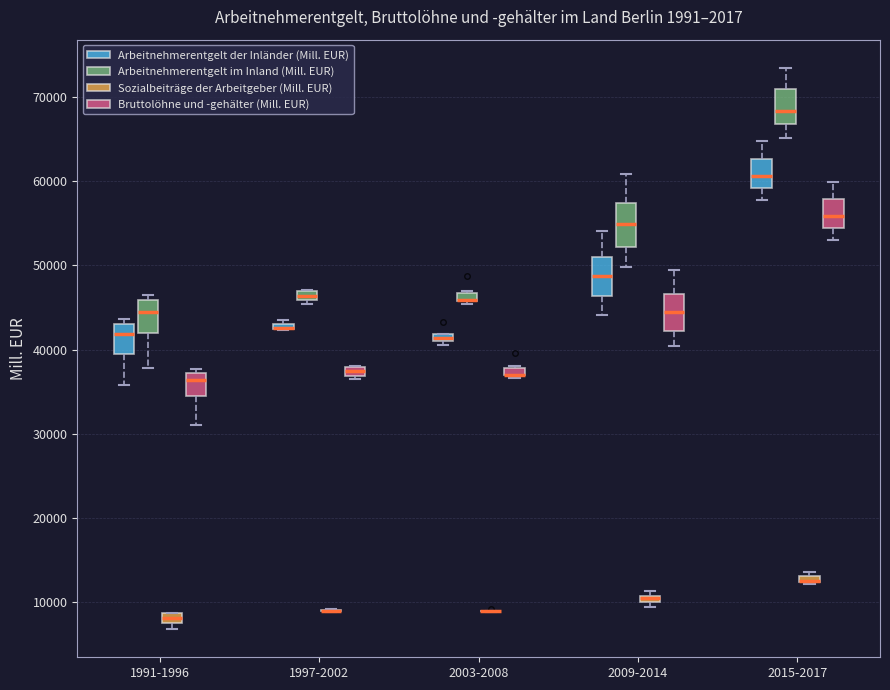

Where is the upper edge of the box for 2009-2014 (Sozialbeiträge der Arbeitgeber (Mill. EUR)) on the y-axis? The values are not printed on the chart, so give them approximately, as read against the axis.

11000